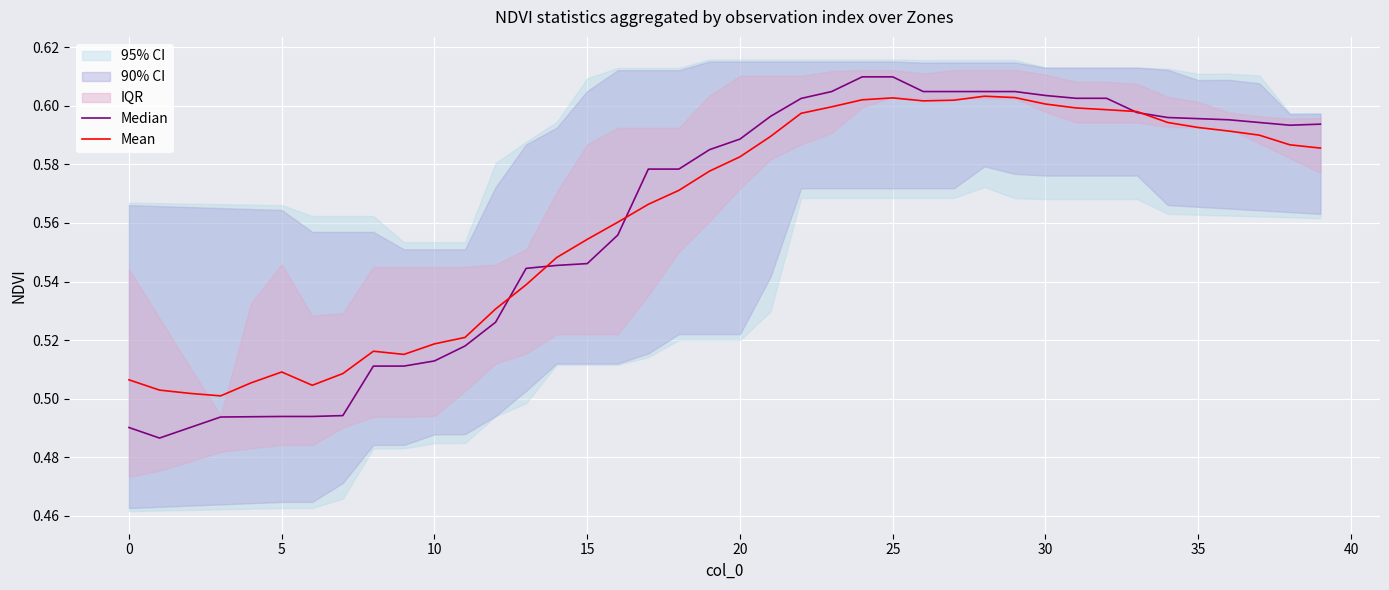

Which series has the widest spread of values?

Median